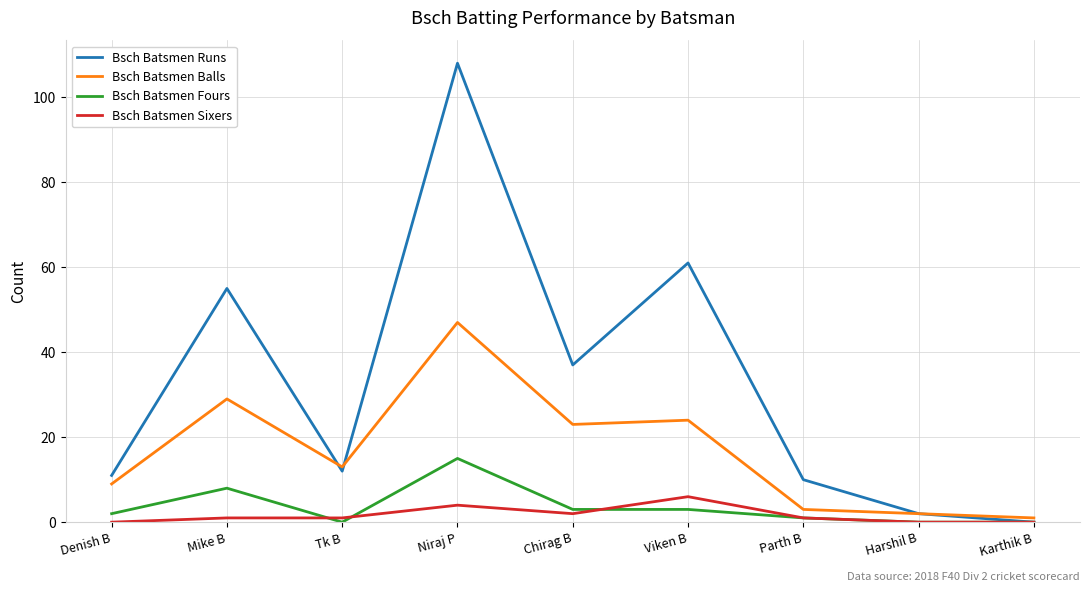

Which series has the largest total across all categories?

Bsch Batsmen Runs